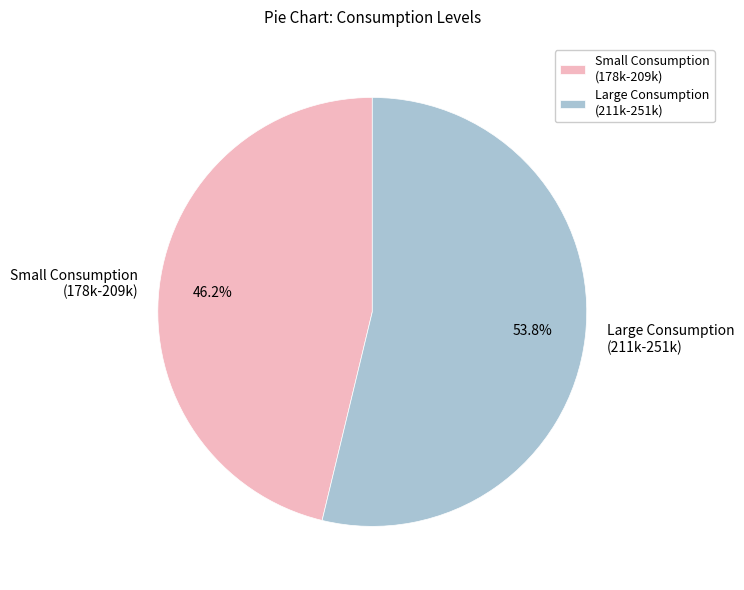

Rank the categories by value from lowest to highest.

Small Consumption (178k-209k), Large Consumption (211k-251k)